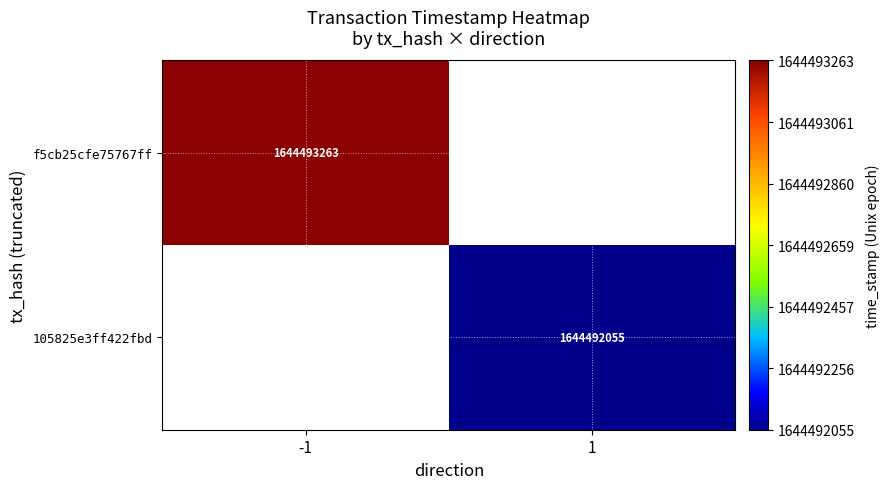

Which label corresponds to the largest value in the chart?

time_stamp